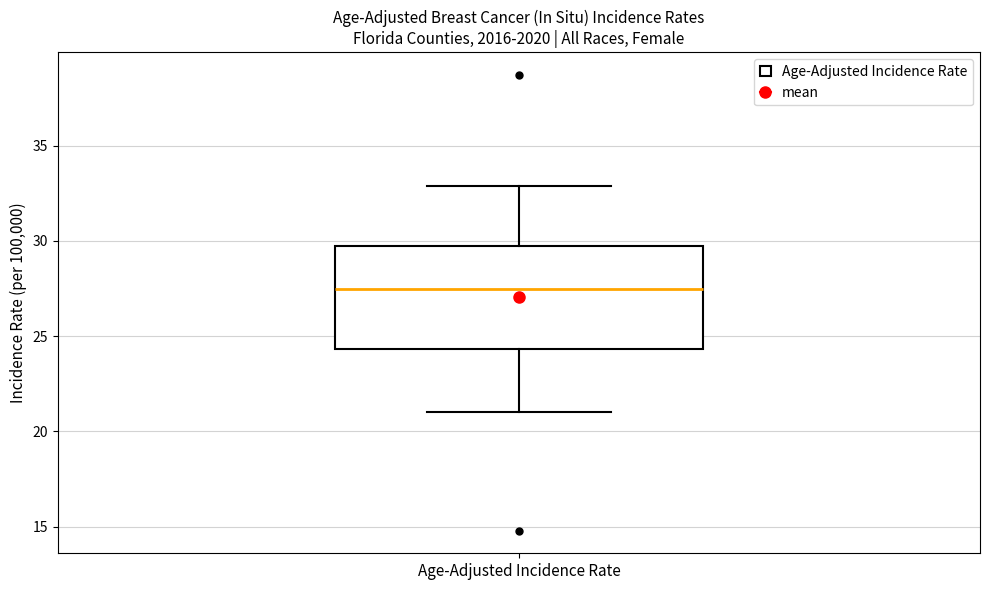

Transcribe this box plot: give where the median line is, the range the box spans, and where the two whiskers end, as read against the y-axis. The values are not printed on the chart, so give them approximately, as read against the axis.

median 27.5, box 24.5 to 30.0, whiskers 21.0 to 33.0